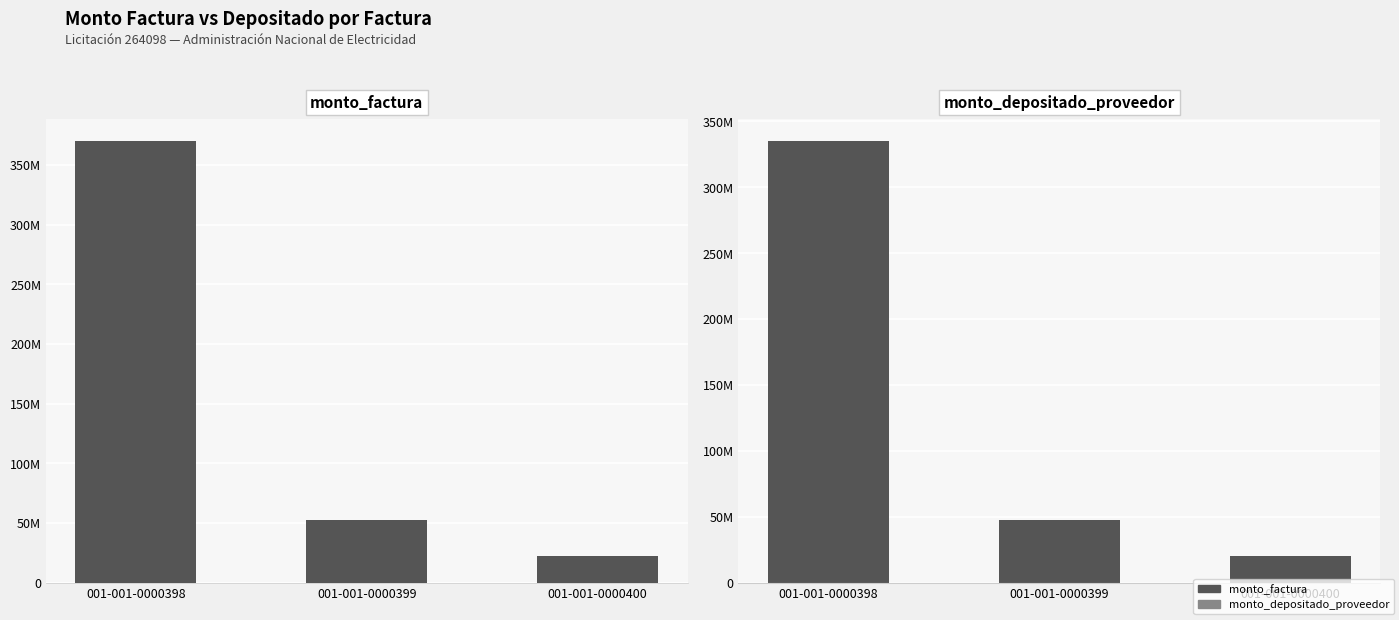

Are the bars horizontal?

No